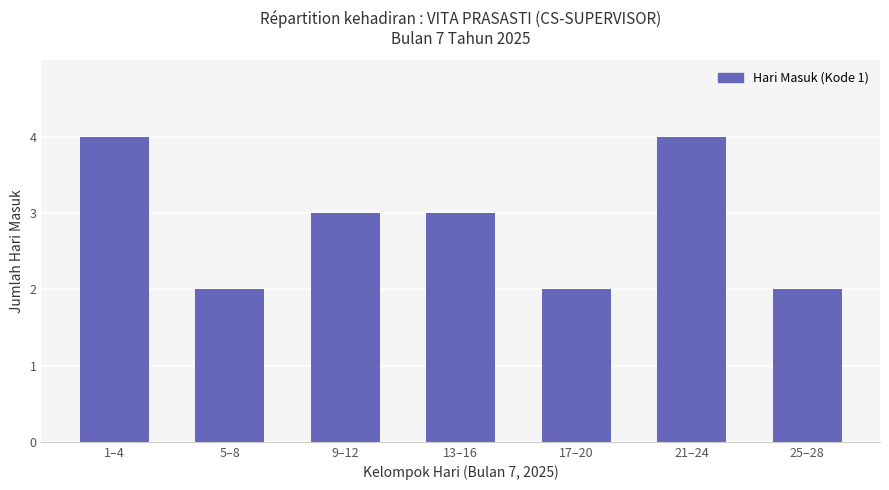

True or false: the data shows 2 at 13–16.

False